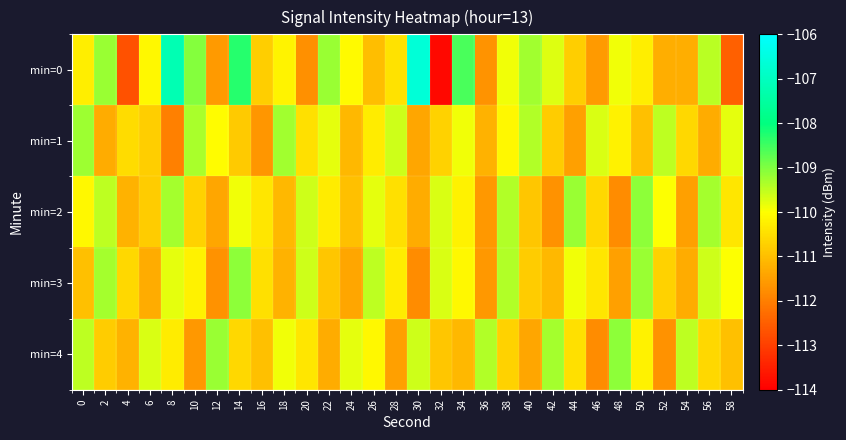

How many series are shown in this chart?

5